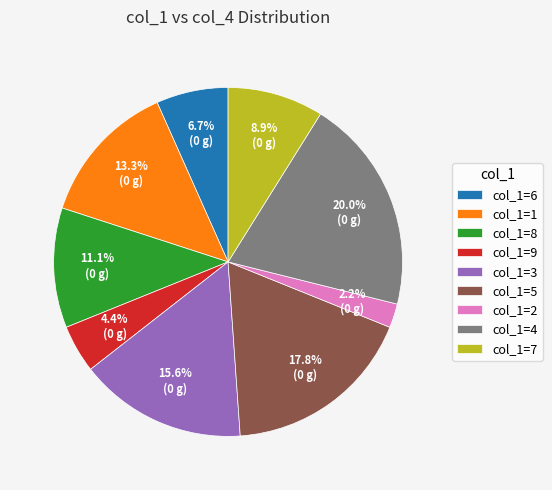

What is the smallest slice in the pie chart?

col_1=2